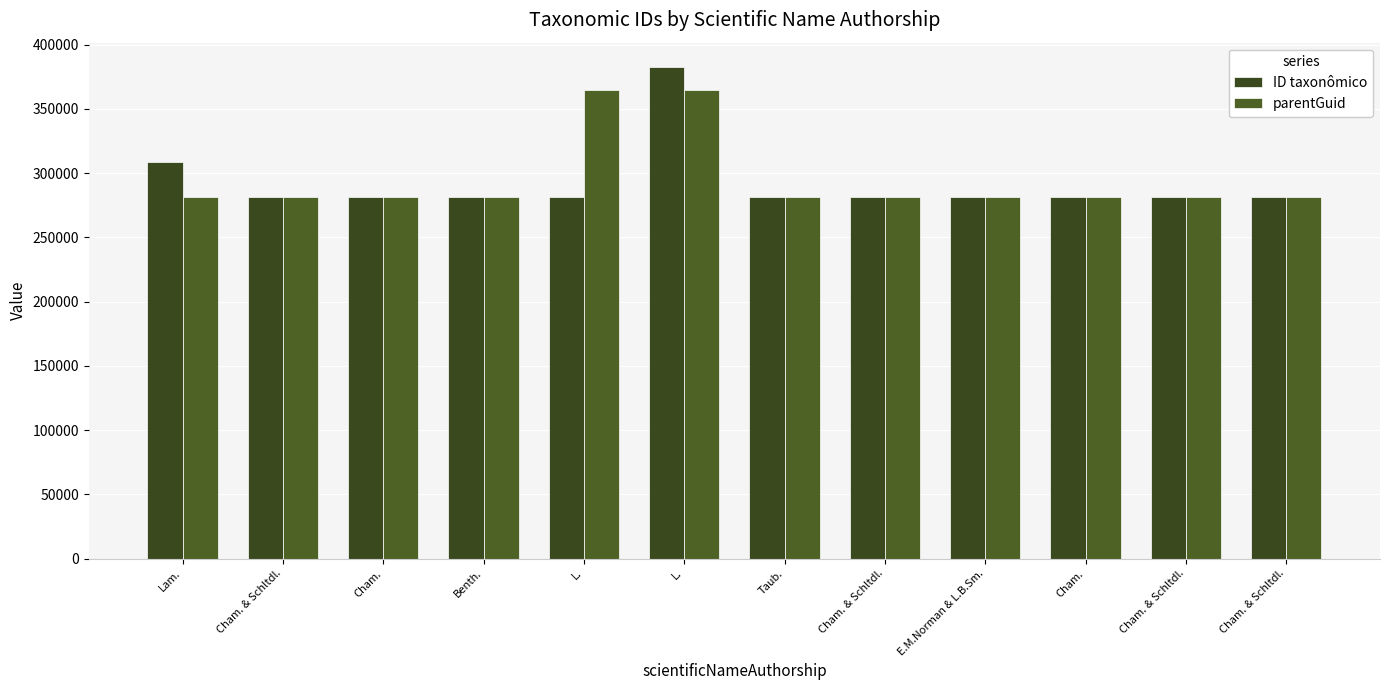

Is the value of parentGuid at Benth. greater than the value of ID taxonômico at Cham. & Schltdl.?

No